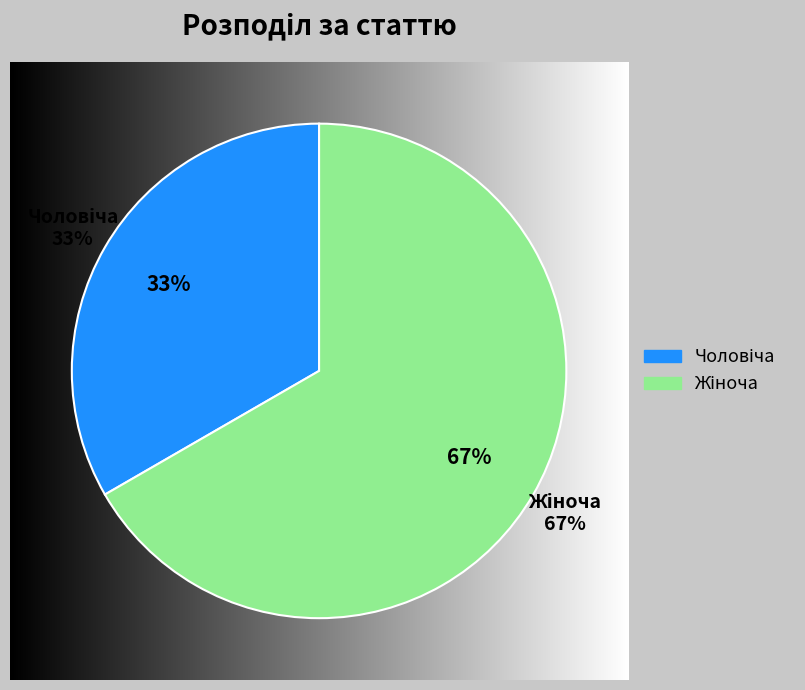

Is the sum of Жіноча and Чоловіча greater than half?

Yes